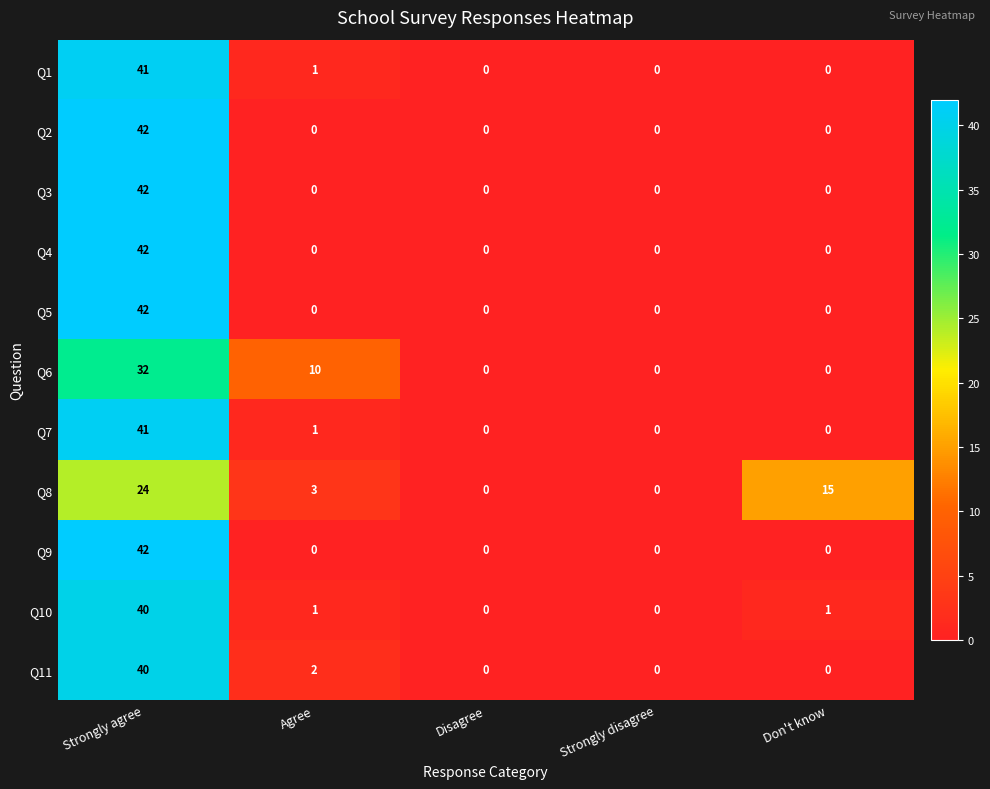

At which category is the sum across all series the highest?

Strongly agree